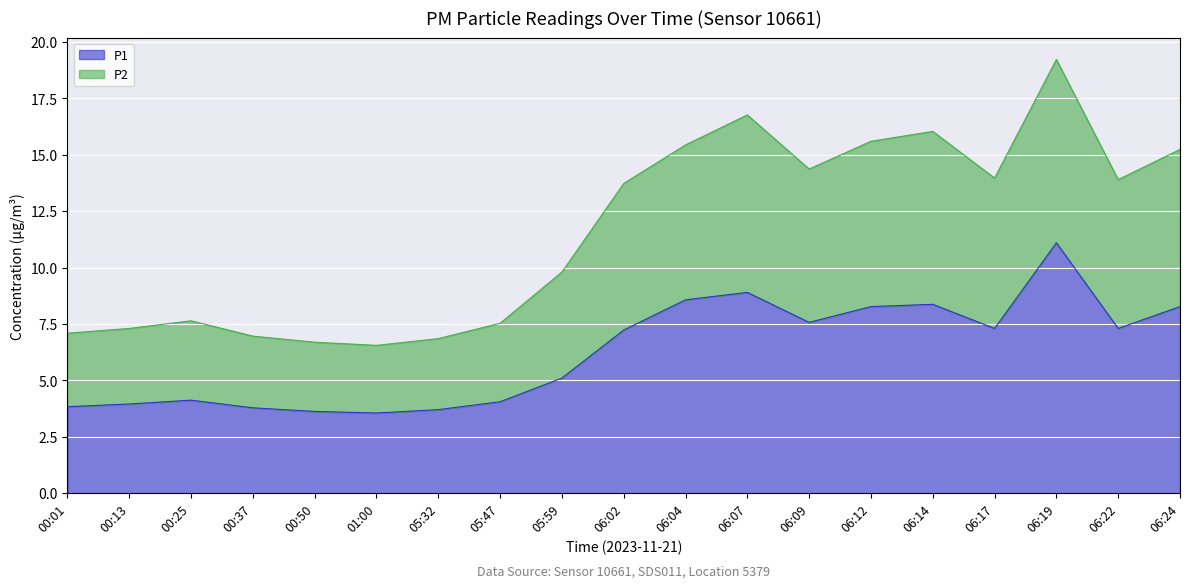

At which category does P2 reach its first local peak?

00:25